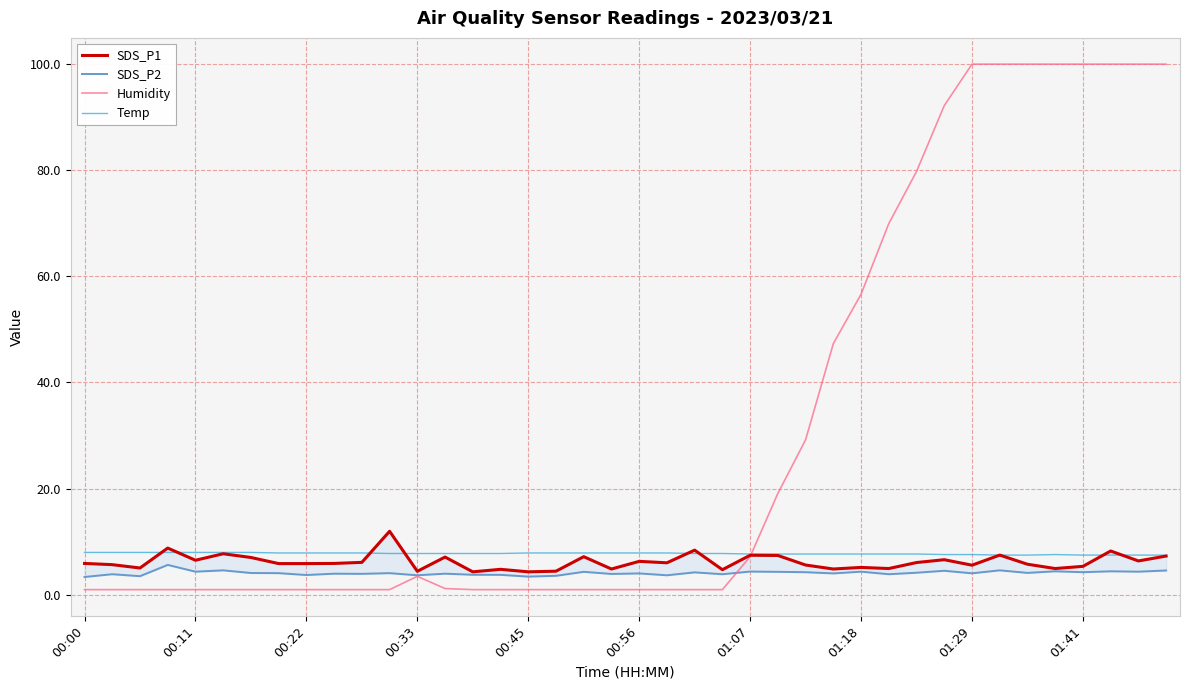

True or false: Temp has a value of 12.1 at 00:45.

False